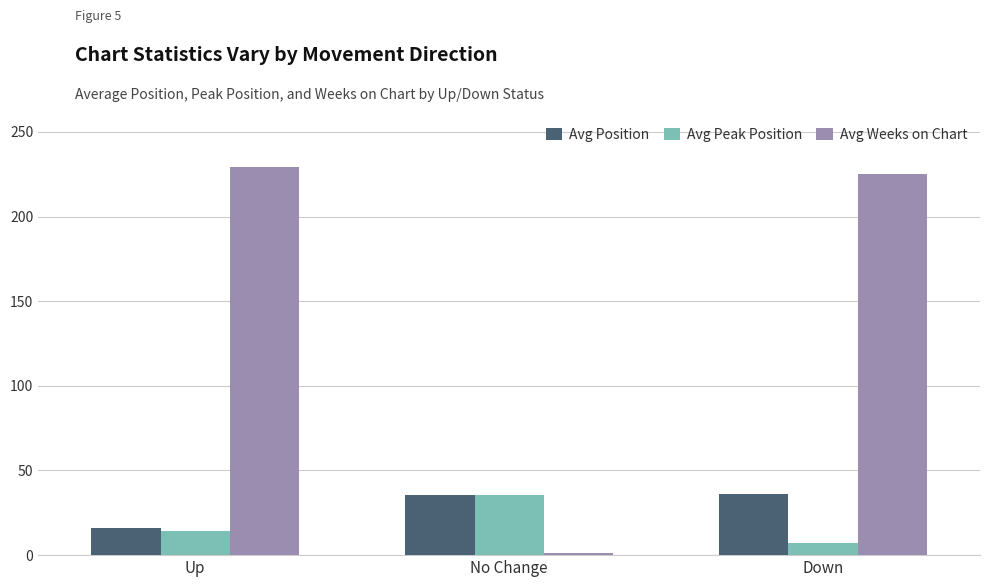

What position from the left is Up?

1